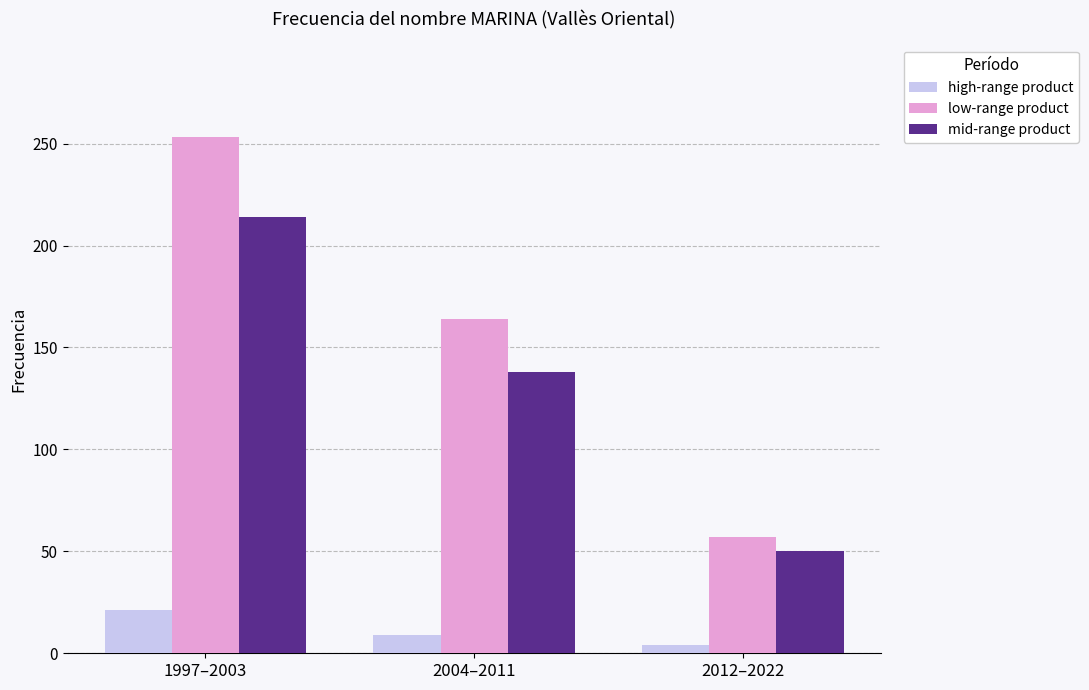

At which label does high-range product reach its peak?

1997–2003